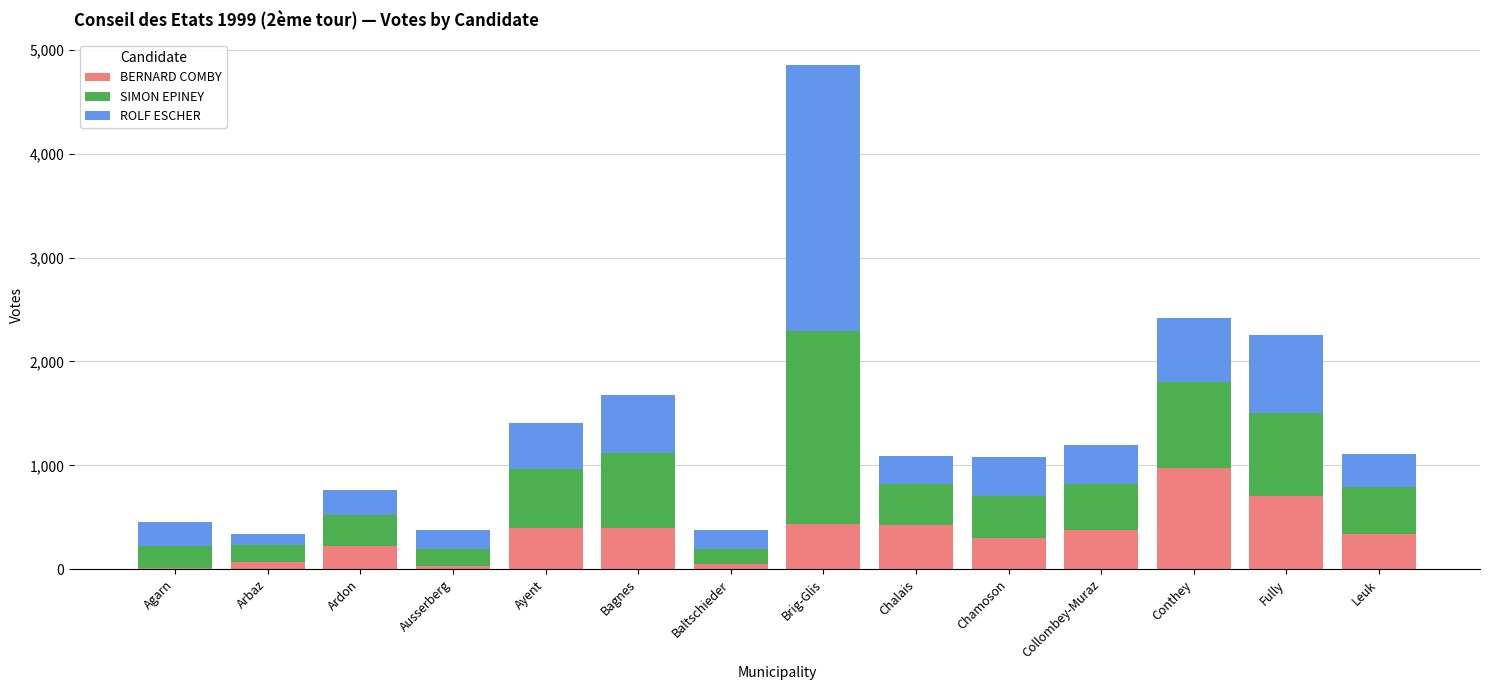

What is the maximum value for BERNARD COMBY?

971